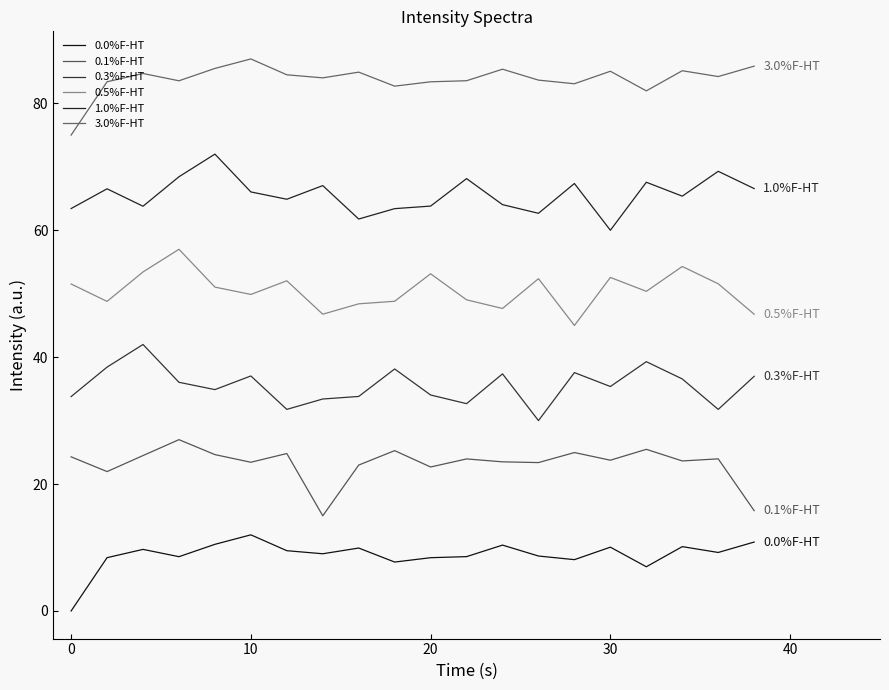

What is the average value of the 0.0%F-HT series?

8.8